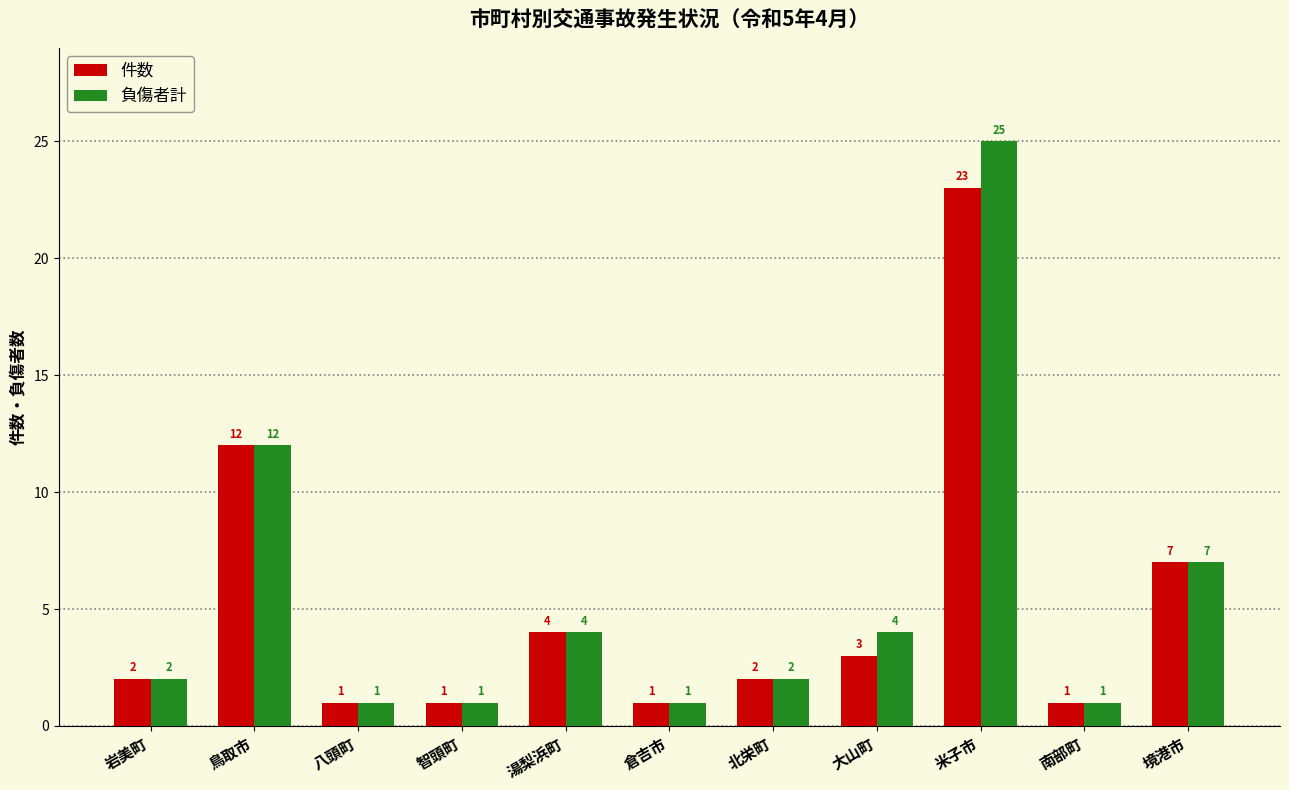

At which label is 件数 closest to 12?

鳥取市